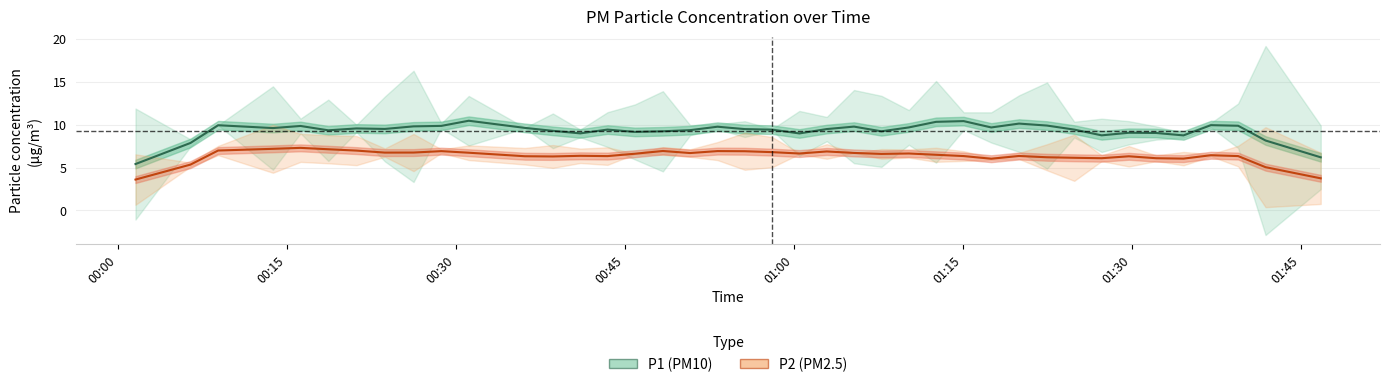

What is the difference between the maximum and minimum values in the P1 (PM10) series?

5.0